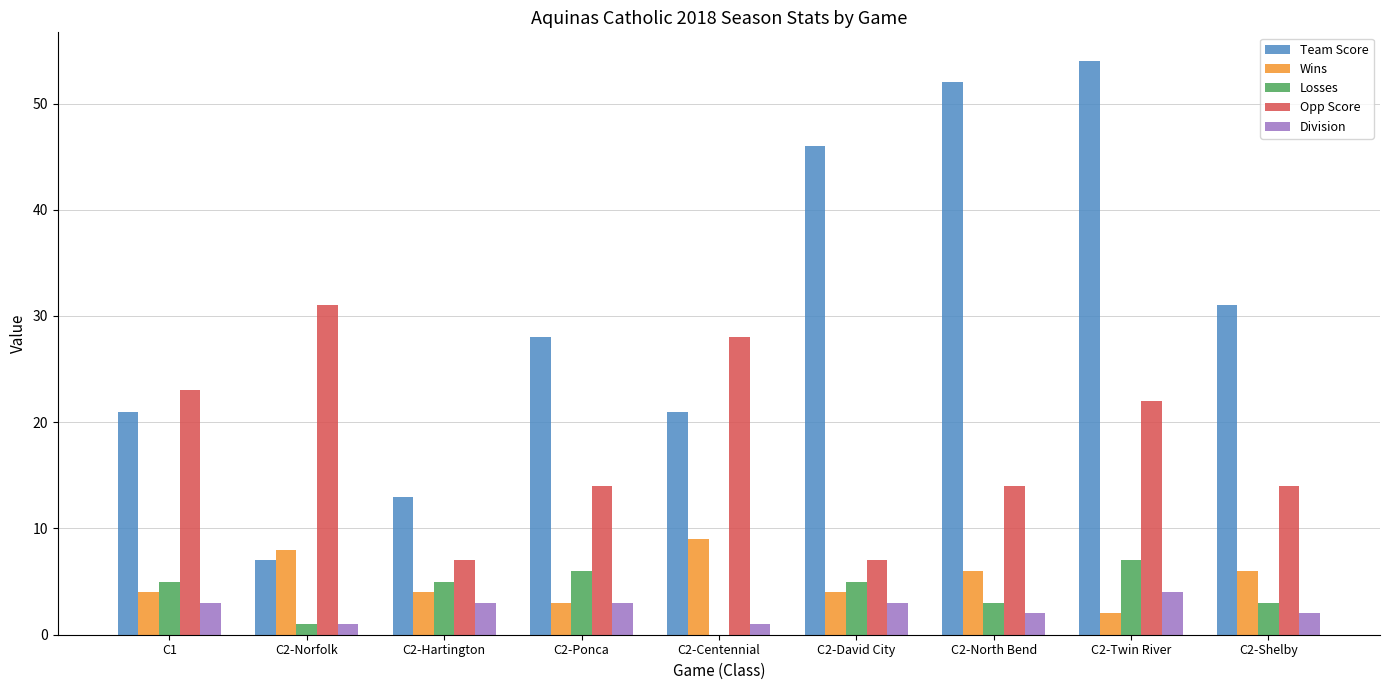

Reading left to right, list all the values displayed in this chart.

Team Score: C1=21	C2-Norfolk=7	C2-Hartington=13	C2-Ponca=28	C2-Centennial=21	C2-David City=46	C2-North Bend=52	C2-Twin River=54	C2-Shelby=31
Wins: C1=4	C2-Norfolk=8	C2-Hartington=4	C2-Ponca=3	C2-Centennial=9	C2-David City=4	C2-North Bend=6	C2-Twin River=2	C2-Shelby=6
Losses: C1=5	C2-Norfolk=1	C2-Hartington=5	C2-Ponca=6	C2-Centennial=0	C2-David City=5	C2-North Bend=3	C2-Twin River=7	C2-Shelby=3
Opp Score: C1=23	C2-Norfolk=31	C2-Hartington=7	C2-Ponca=14	C2-Centennial=28	C2-David City=7	C2-North Bend=14	C2-Twin River=22	C2-Shelby=14
Division: C1=3	C2-Norfolk=1	C2-Hartington=3	C2-Ponca=3	C2-Centennial=1	C2-David City=3	C2-North Bend=2	C2-Twin River=4	C2-Shelby=2